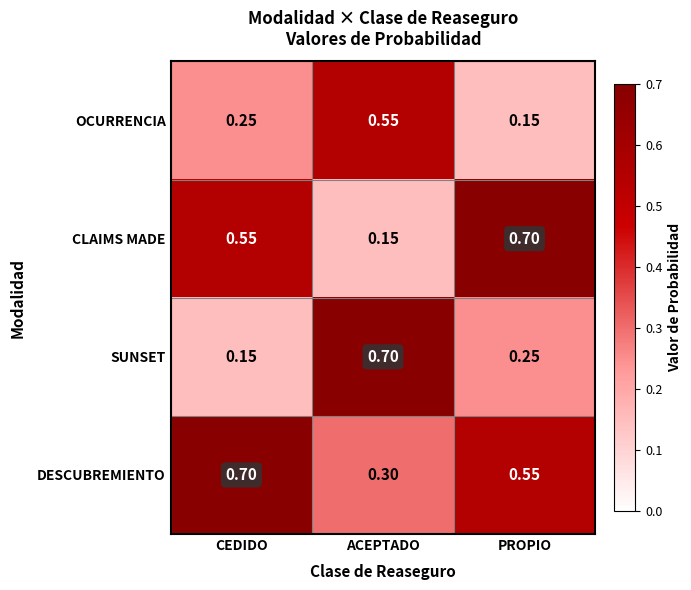

Which series changed the most between CEDIDO and ACEPTADO?

SUNSET